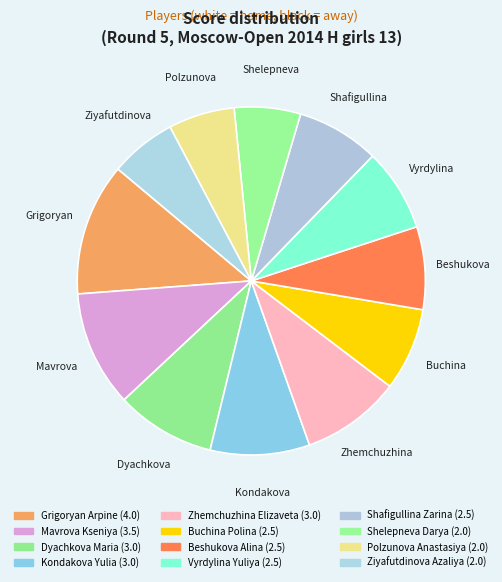

How many segments does this pie chart have?

12